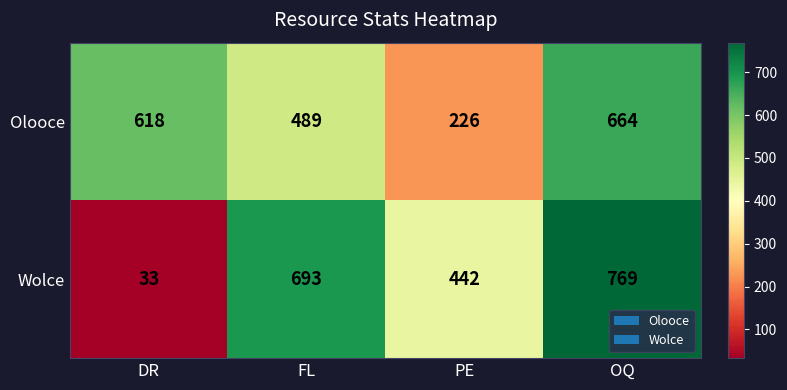

What is the difference between the Olooce values at DR and FL?

129